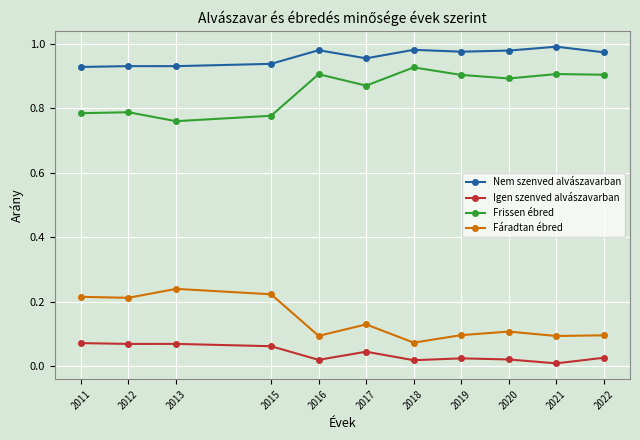

At how many categories does at least one series exceed 0?

11